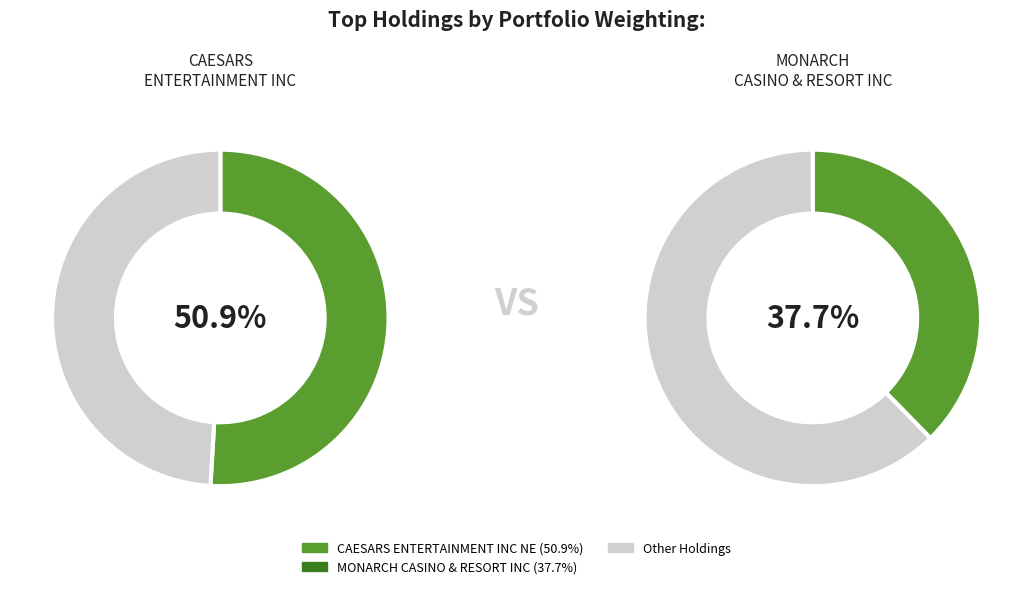

How much of the chart is everything except CAESARS ENTERTAINMENT INC NE?

49.1%